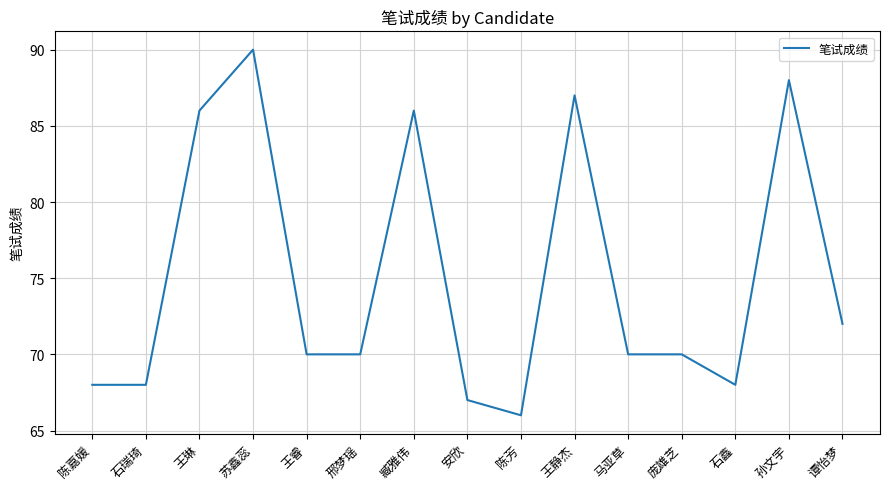

Reading right to left, list all the values displayed in this chart.

谭怡梦=72	孙文宇=88	石鑫=68	庞雄芝=70	马亚草=70	王静杰=87	陈芳=66	安欣=67	臧雅伟=86	邢梦瑶=70	王睿=70	苏鑫蕊=90	王琳=86	石瑞琦=68	陈嘉媛=68